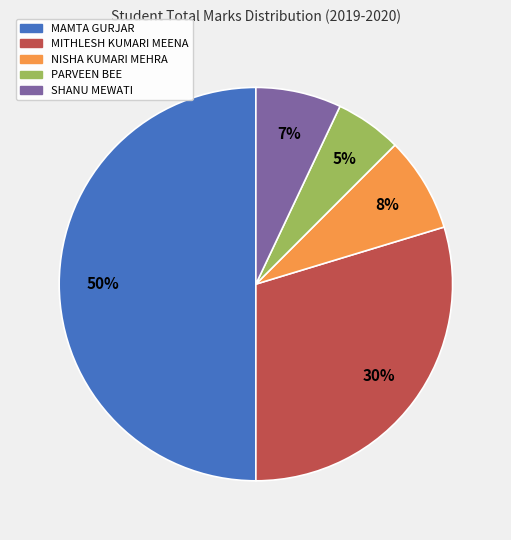

Is the sum of SHANU MEWATI and MITHLESH KUMARI MEENA greater than half?

No